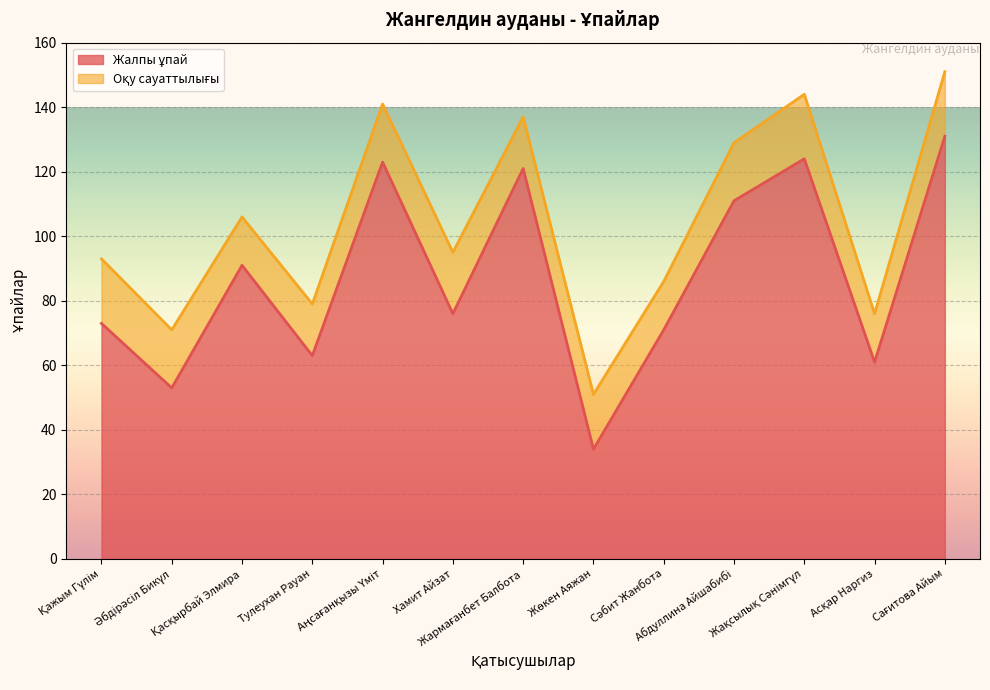

Which label corresponds to the smallest value in the chart?

Жөкен Аяжан